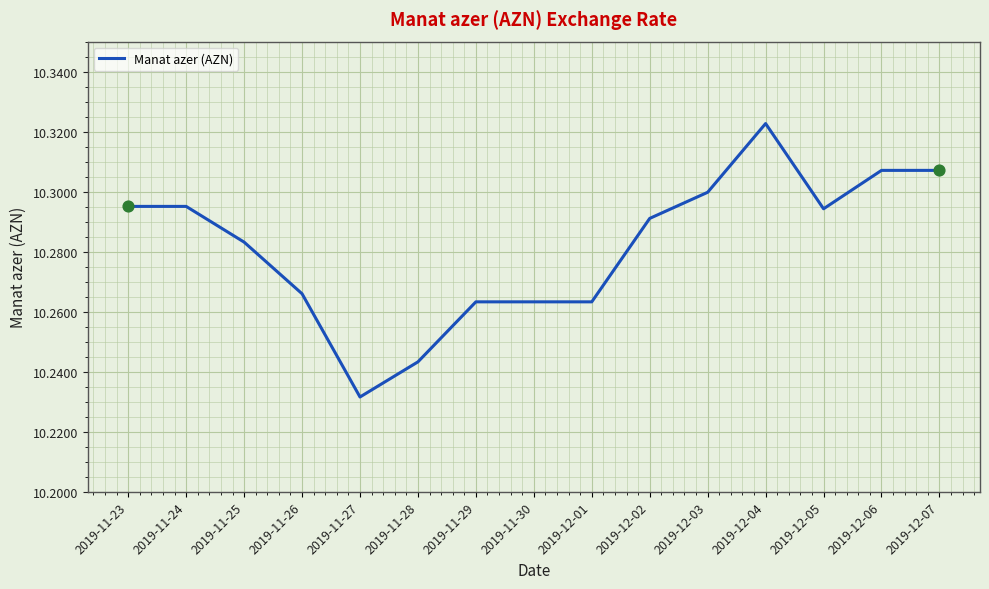

Approximately how many times larger is the value at 2019-11-28 compared to 2019-11-24?

1.0